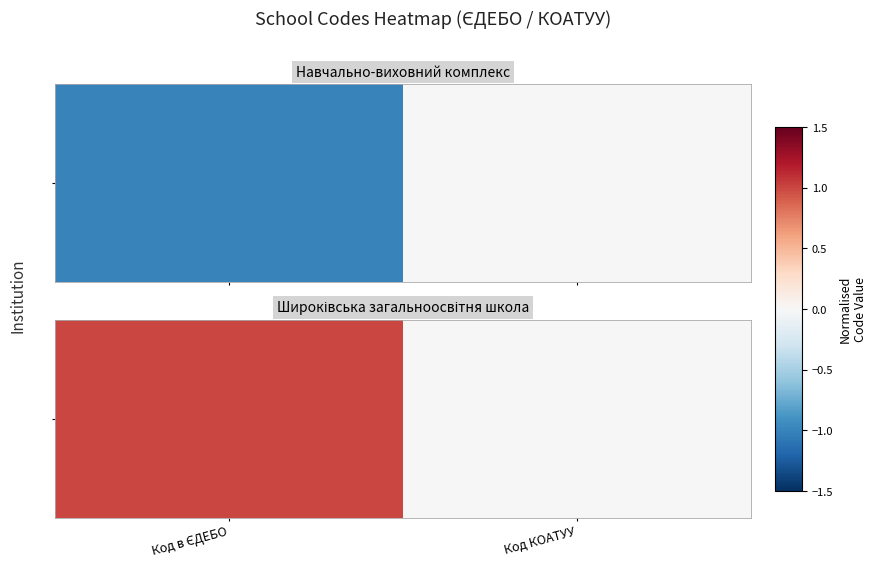

What is the sum of the values at Код в ЄДЕБО and Код КОАТУУ?

1.0